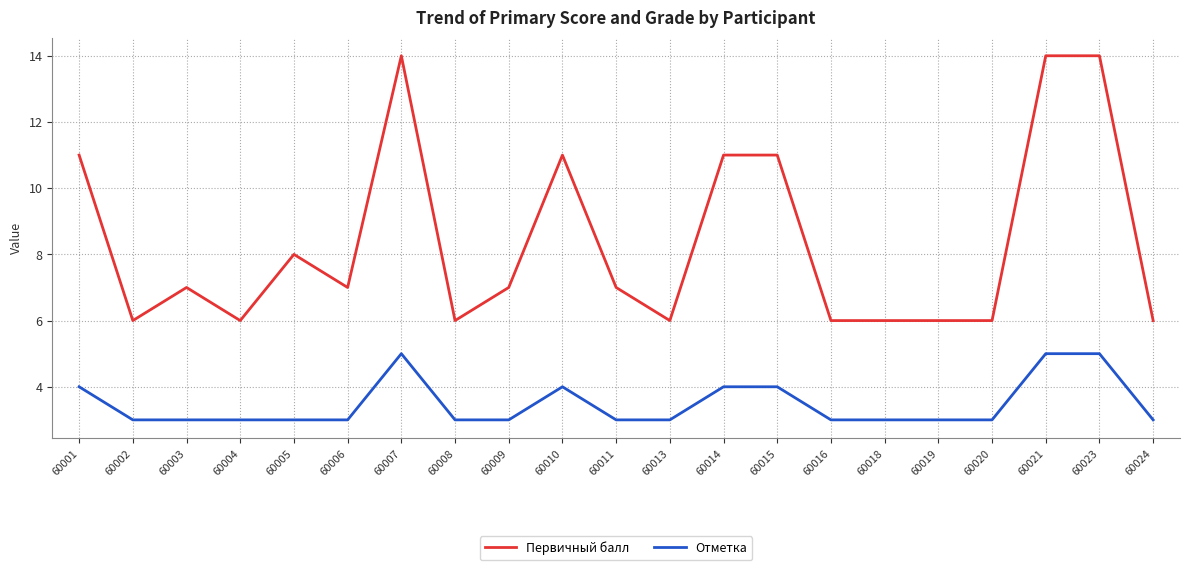

What are all the series names shown in the legend?

Первичный балл, Отметка